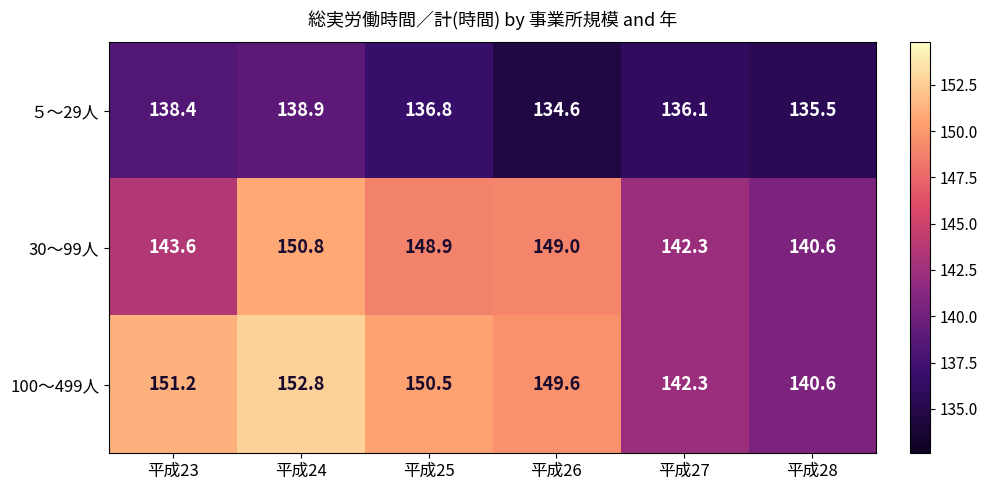

Rank the series by their maximum value, from highest to lowest.

100～499人, 30～99人, ５～29人